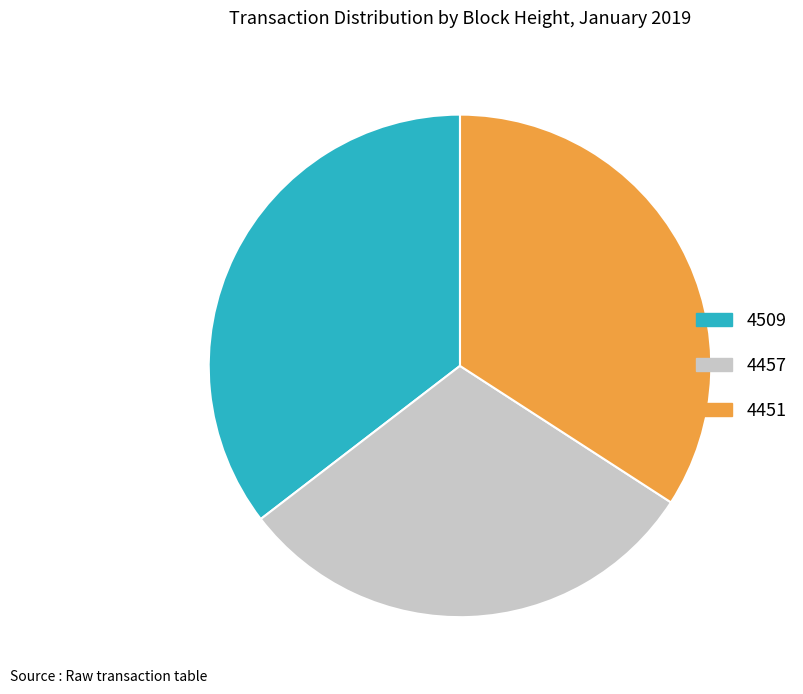

Which slice is the largest?

4509